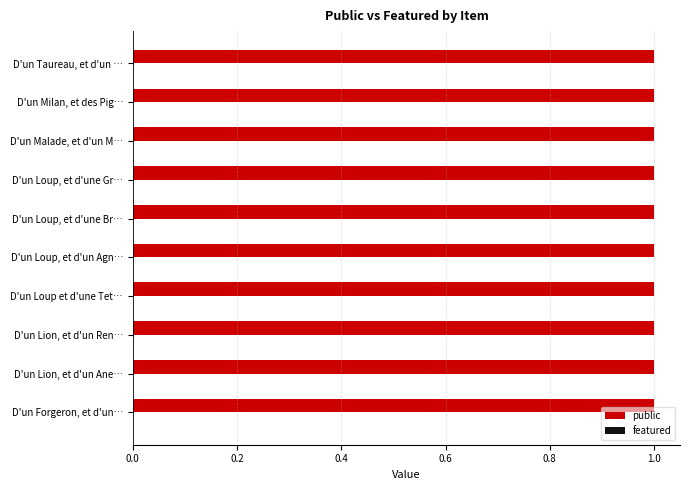

At which label does public reach its minimum?

D'un Forgeron, et d'un Chien.